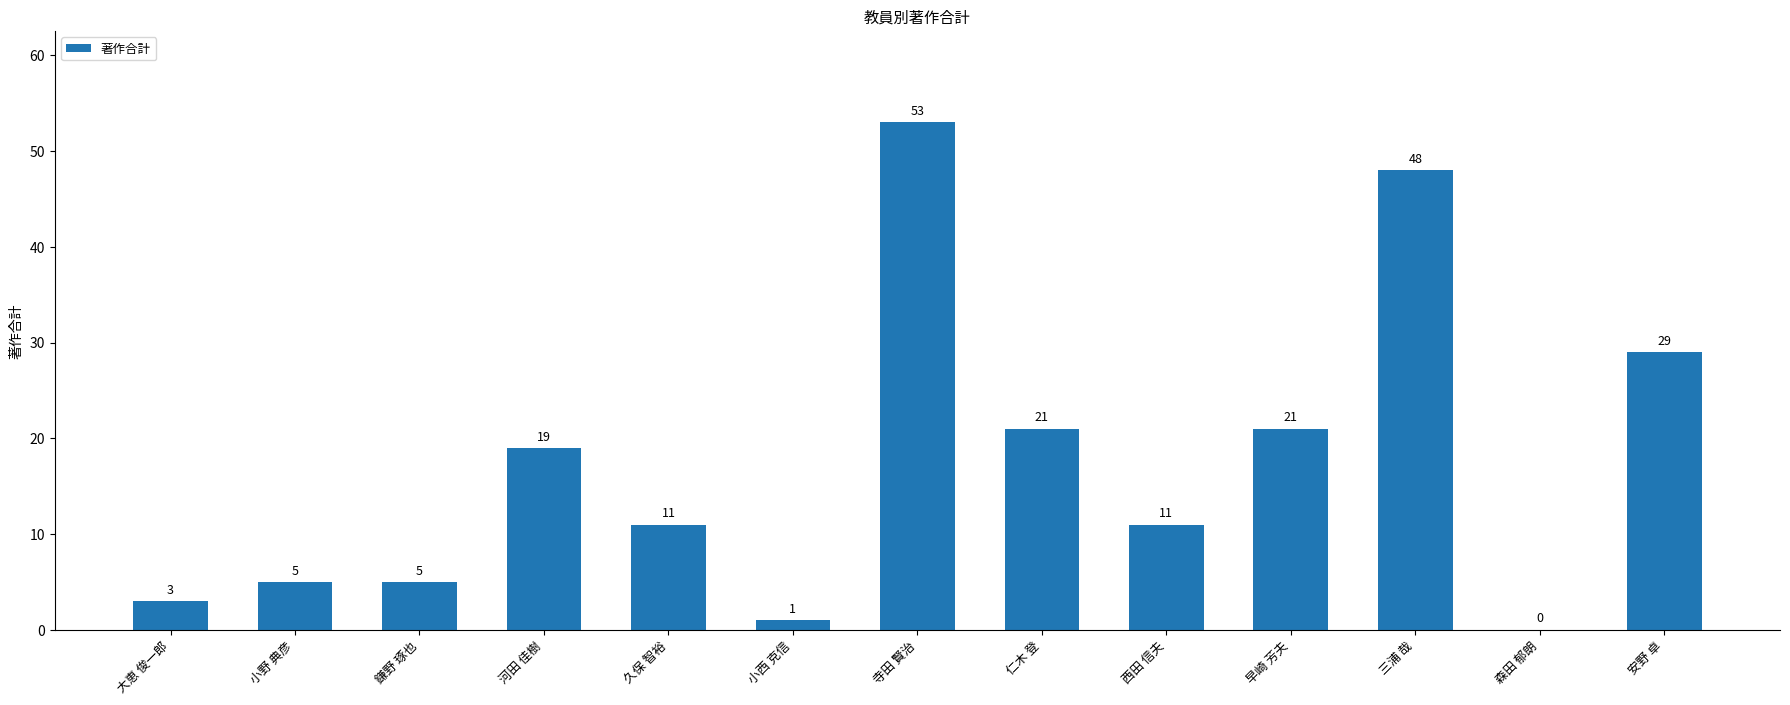

What is the greatest value displayed?

53